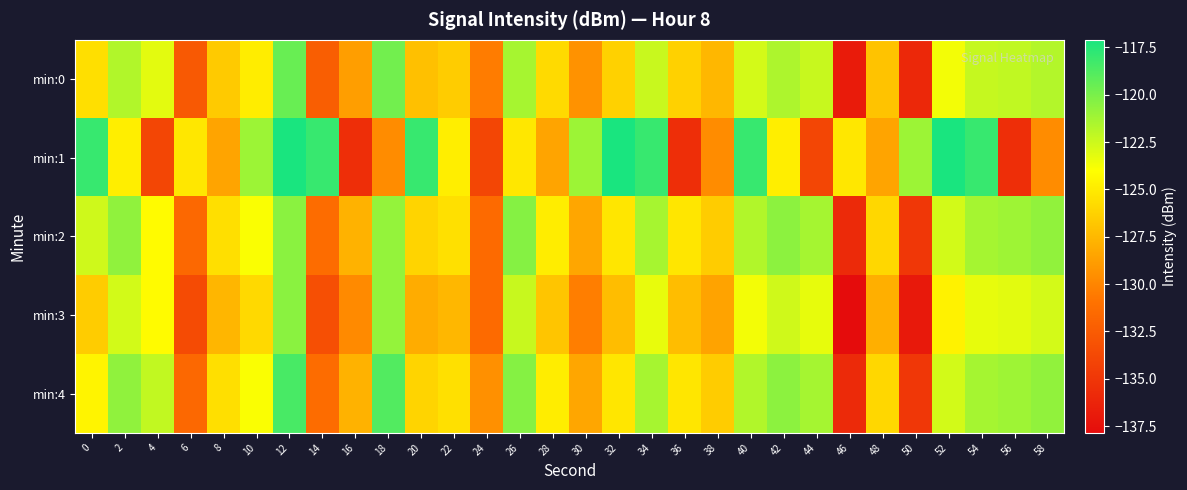

Reading left to right, extract all data points from this chart.

min:0: 0=-125.5	2=-121.7	4=-123.2	6=-132.6	8=-126.6	10=-124.9	12=-119.5	14=-132.3	16=-128.8	18=-119.8	20=-127.1	22=-126.5	24=-130.5	26=-121.4	28=-125.8	30=-129.4	32=-126.2	34=-122.4	36=-126.2	38=-127.5	40=-122.7	42=-121.6	44=-122.3	46=-136.9	48=-127.0	50=-136.0	52=-123.7	54=-122.3	56=-122.1	58=-121.7
min:1: 0=-118.0	2=-124.8	4=-134.0	6=-125.2	8=-128.5	10=-121.1	12=-117.1	14=-118.0	16=-135.5	18=-129.6	20=-118.0	22=-124.8	24=-134.0	26=-125.2	28=-128.5	30=-121.1	32=-117.1	34=-118.0	36=-135.5	38=-129.6	40=-118.0	42=-124.8	44=-134.0	46=-125.2	48=-128.5	50=-121.1	52=-117.1	54=-118.0	56=-135.5	58=-129.6
min:2: 0=-122.5	2=-120.7	4=-124.2	6=-131.6	8=-125.6	10=-123.9	12=-120.5	14=-131.3	16=-127.8	18=-120.8	20=-126.1	22=-125.5	24=-131.5	26=-120.4	28=-124.8	30=-128.4	32=-125.2	34=-121.4	36=-125.2	38=-126.5	40=-121.7	42=-120.6	44=-121.3	46=-135.9	48=-126.0	50=-135.0	52=-122.7	54=-121.3	56=-121.1	58=-120.7
min:3: 0=-126.5	2=-122.7	4=-124.2	6=-133.6	8=-127.6	10=-125.9	12=-120.5	14=-133.3	16=-129.8	18=-120.8	20=-128.1	22=-127.5	24=-131.5	26=-122.4	28=-126.8	30=-130.4	32=-127.2	34=-123.4	36=-127.2	38=-128.5	40=-123.7	42=-122.6	44=-123.3	46=-137.9	48=-128.0	50=-137.0	52=-124.7	54=-123.3	56=-123.1	58=-122.7
min:4: 0=-124.5	2=-120.7	4=-122.2	6=-131.6	8=-125.6	10=-123.9	12=-118.5	14=-131.3	16=-127.8	18=-118.8	20=-126.1	22=-125.5	24=-129.5	26=-120.4	28=-124.8	30=-128.4	32=-125.2	34=-121.4	36=-125.2	38=-126.5	40=-121.7	42=-120.6	44=-121.3	46=-135.9	48=-126.0	50=-135.0	52=-122.7	54=-121.3	56=-121.1	58=-120.7